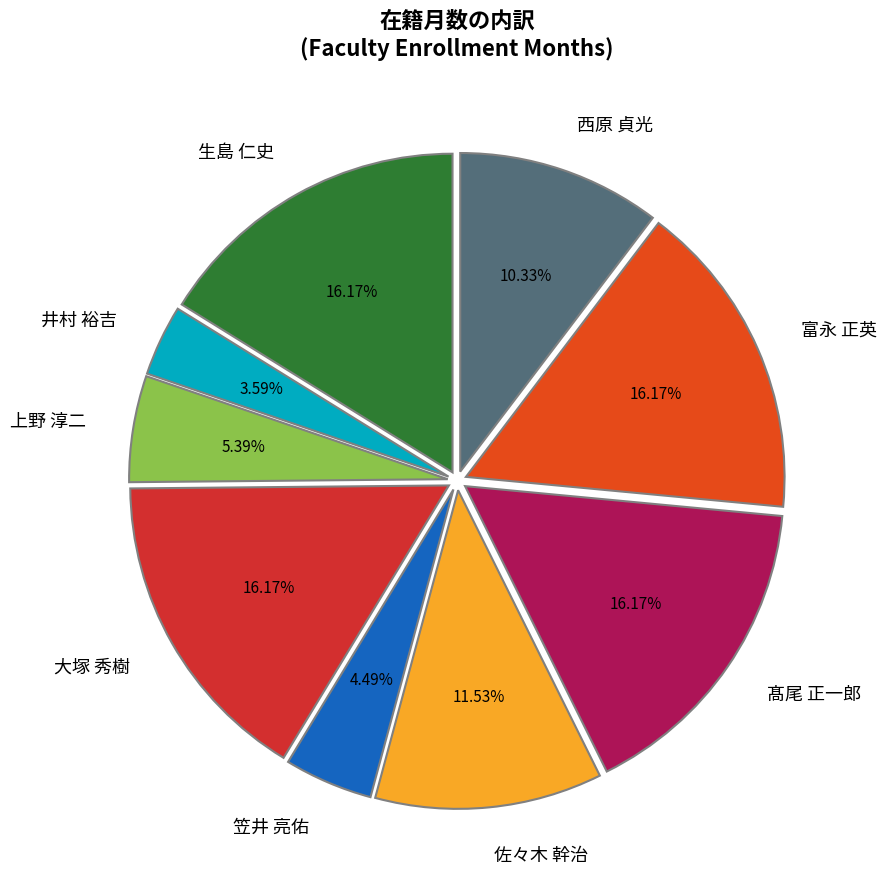

Does 生島 仁史 account for over 50% of the chart?

No